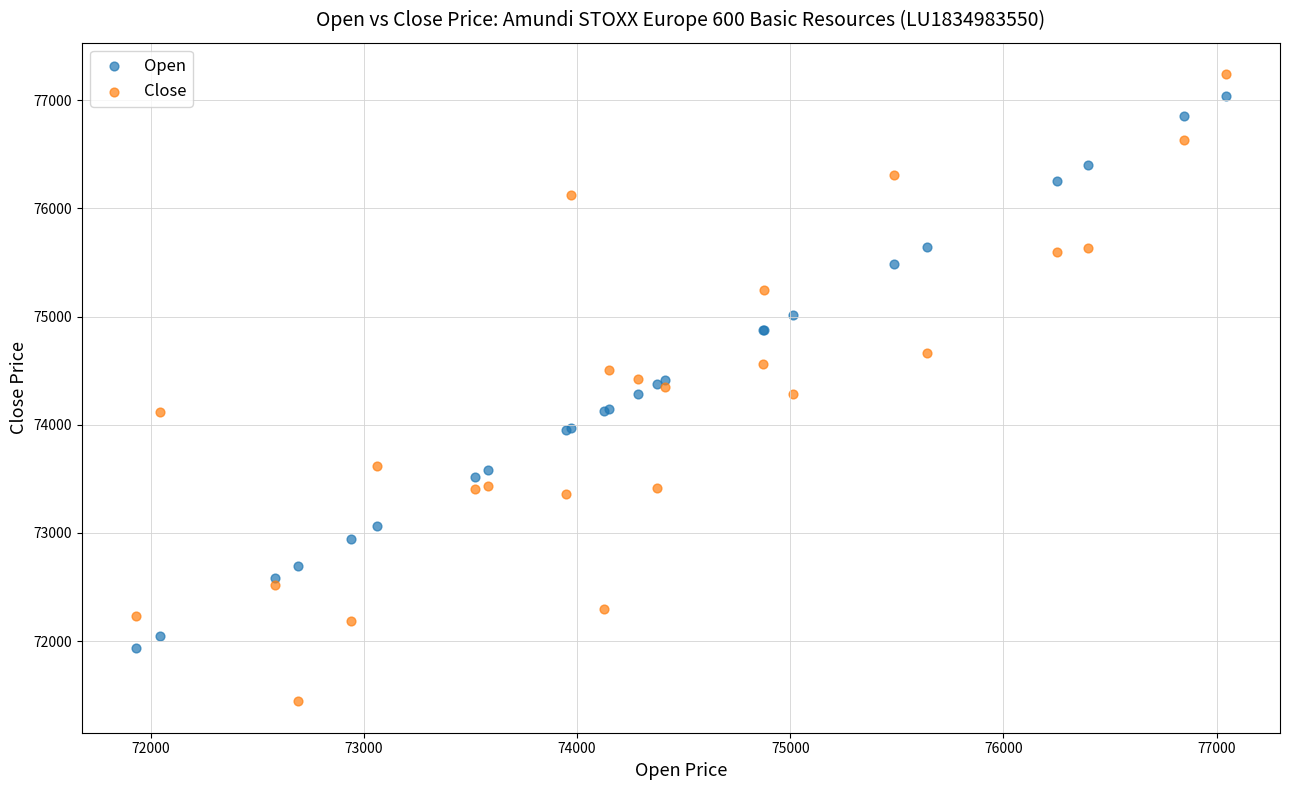

What are all the series names shown in the legend?

Open, Close